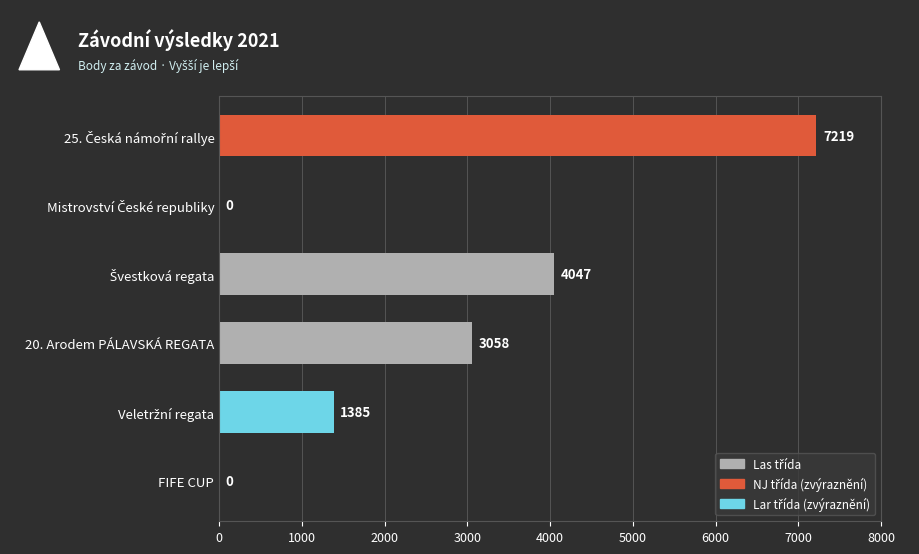

How many categories are shown in the chart?

6